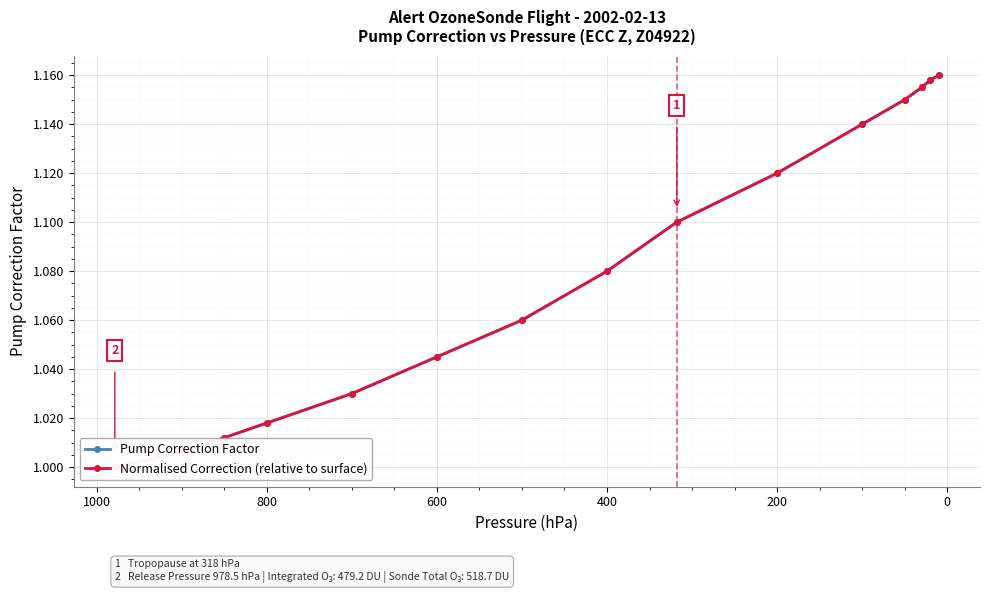

What is the difference between the second highest and second lowest values in the Pump Correction Factor series?

0.2